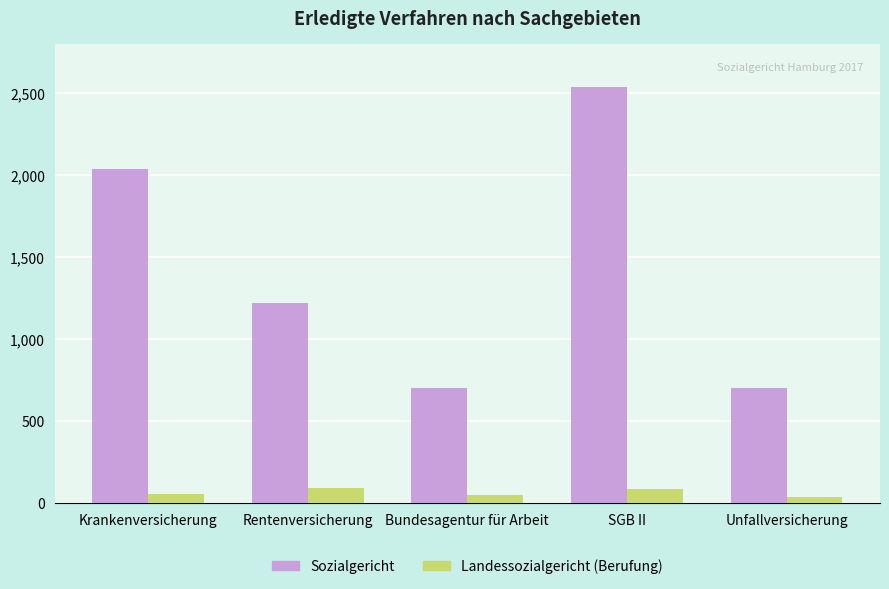

How many bars are there in total?

10